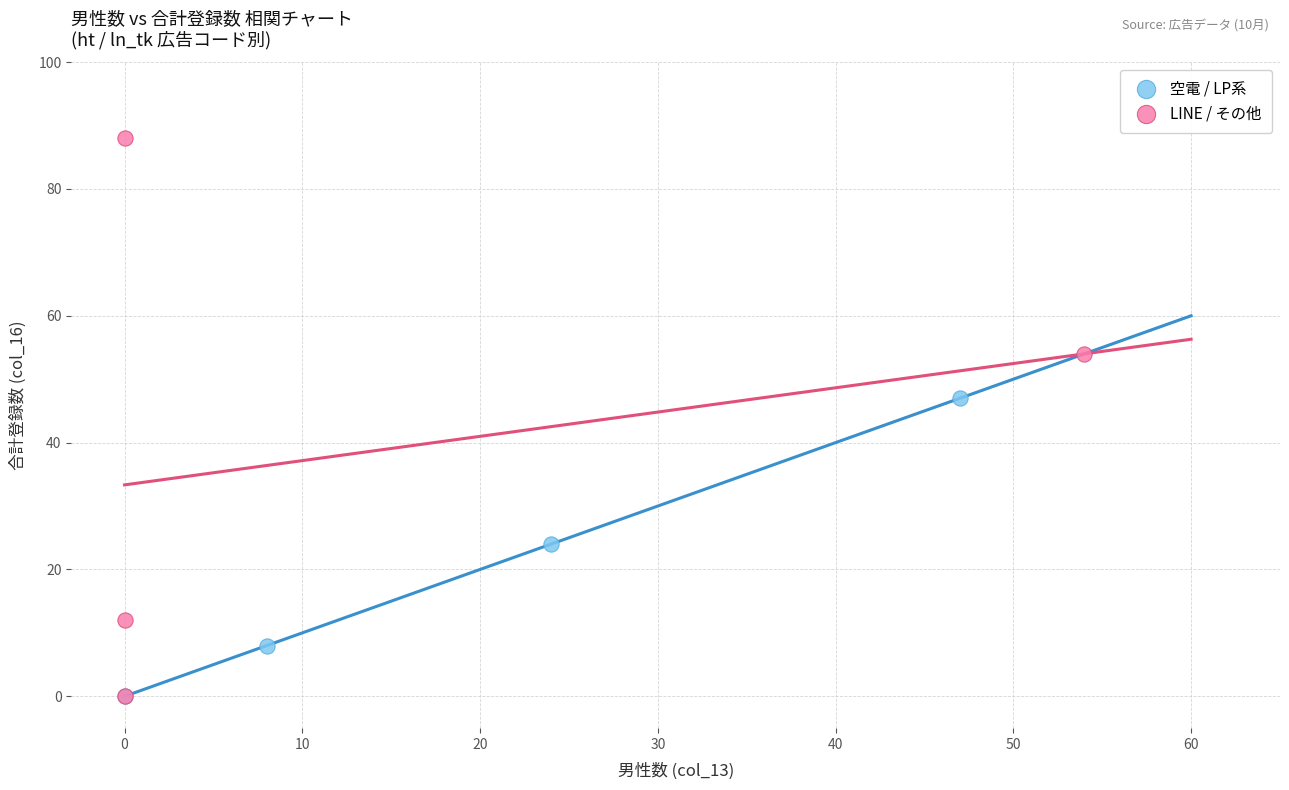

Which series contains the highest Y value?

LINE / その他